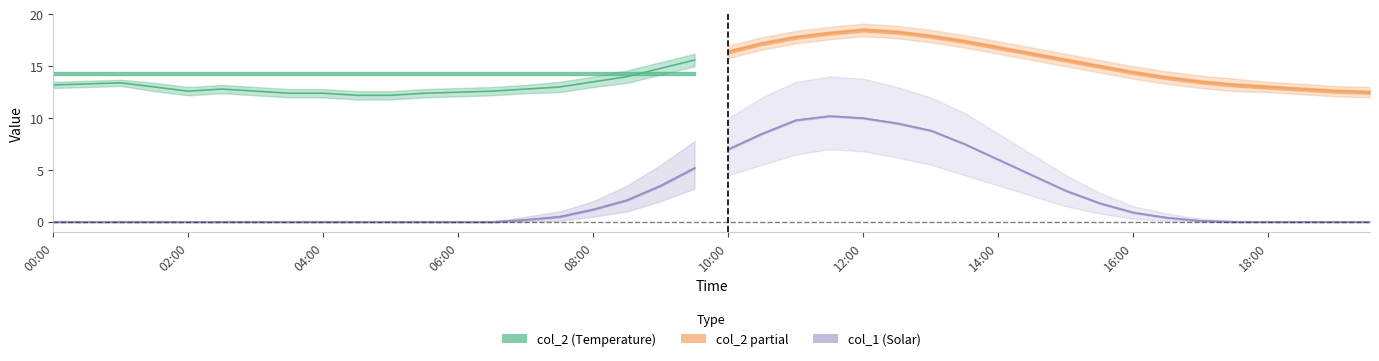

Which series has the widest spread of values?

col_1